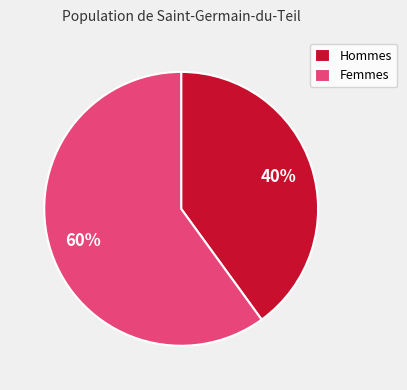

What is the ratio of the value at Hommes to the value at Femmes?

0.7